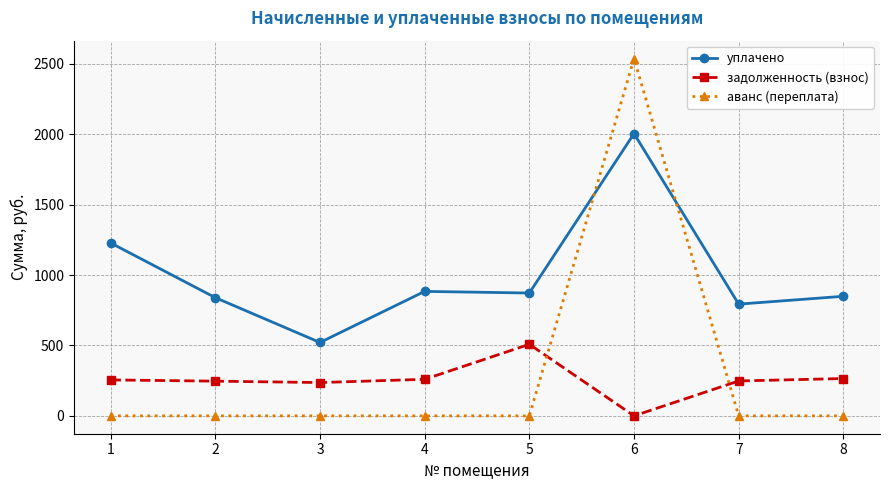

The value of задолженность (взнос) at 7 is 247.8. True or false?

True